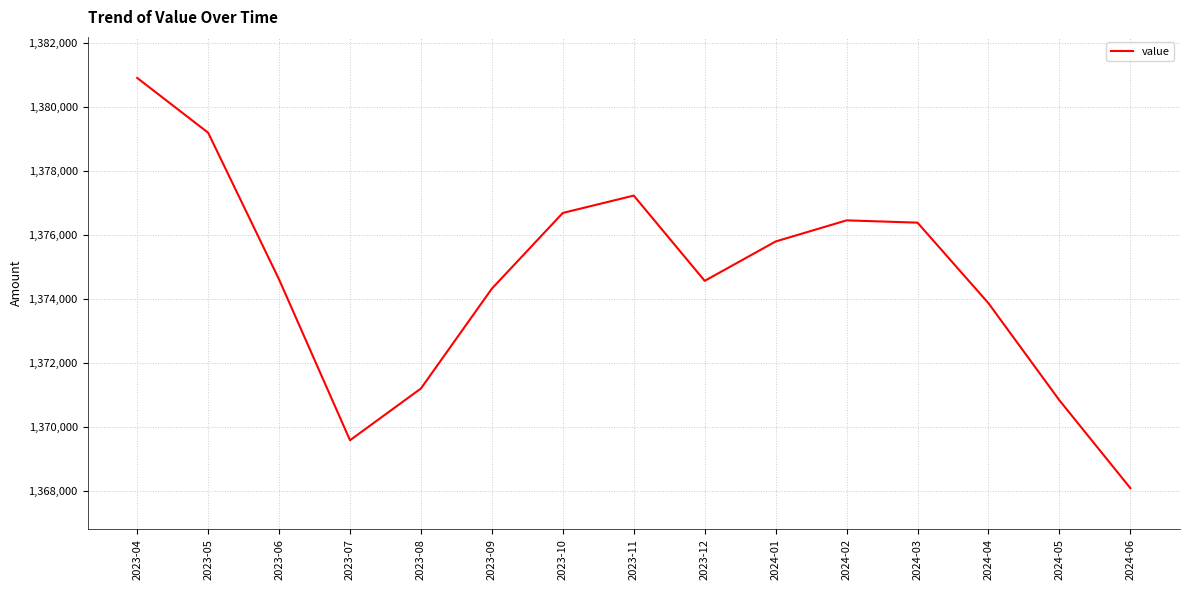

What is the ratio of the value at 2024-03 to the value at 2024-02?

1.0